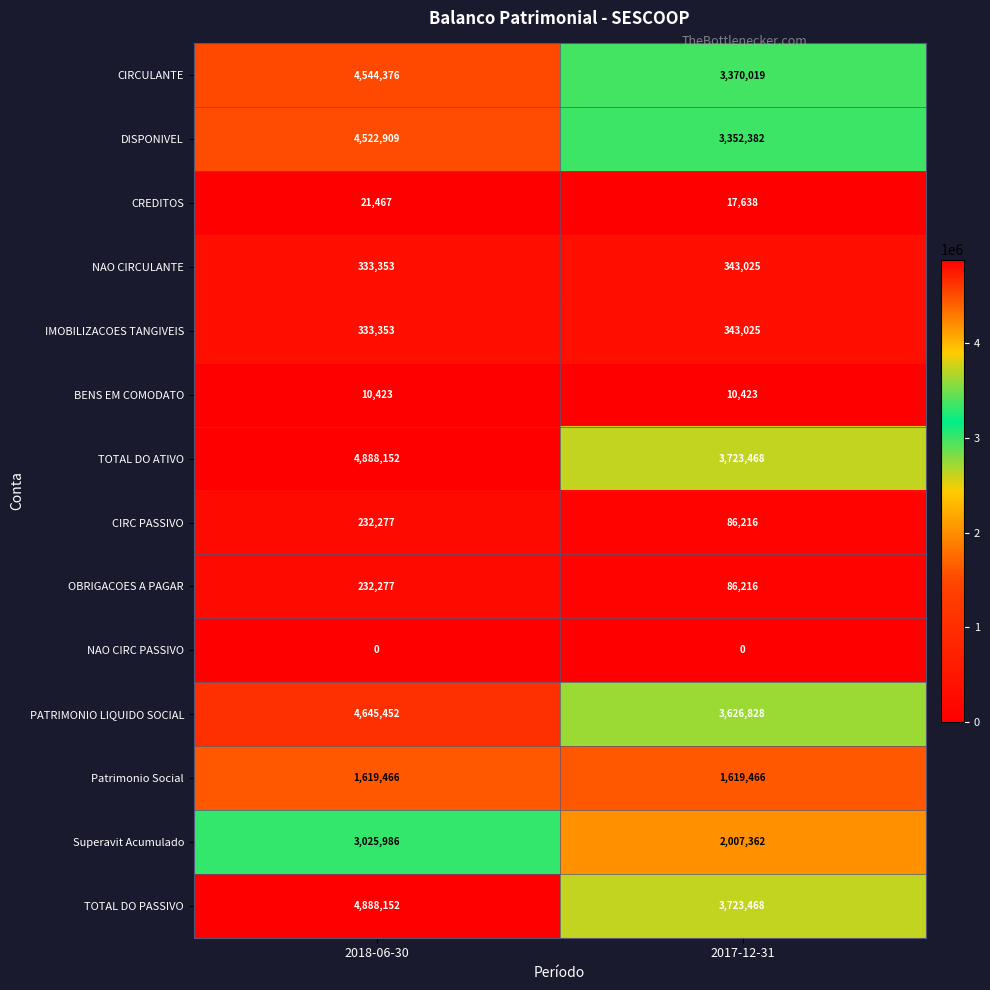

Rank the categories by NAO CIRCULANTE value from highest to lowest.

2017-12-31, 2018-06-30